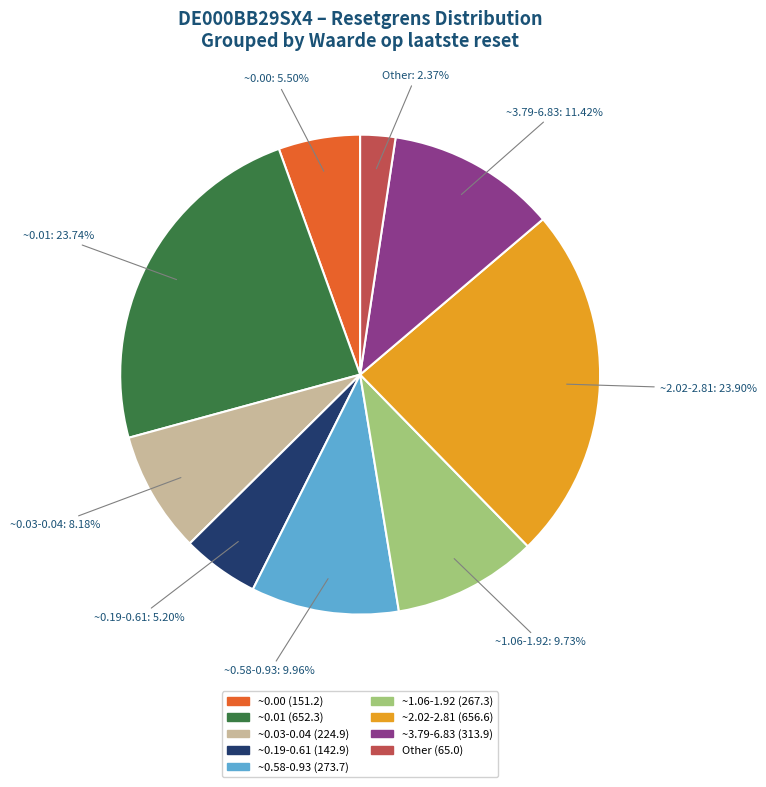

Count the number of slices in the pie.

9